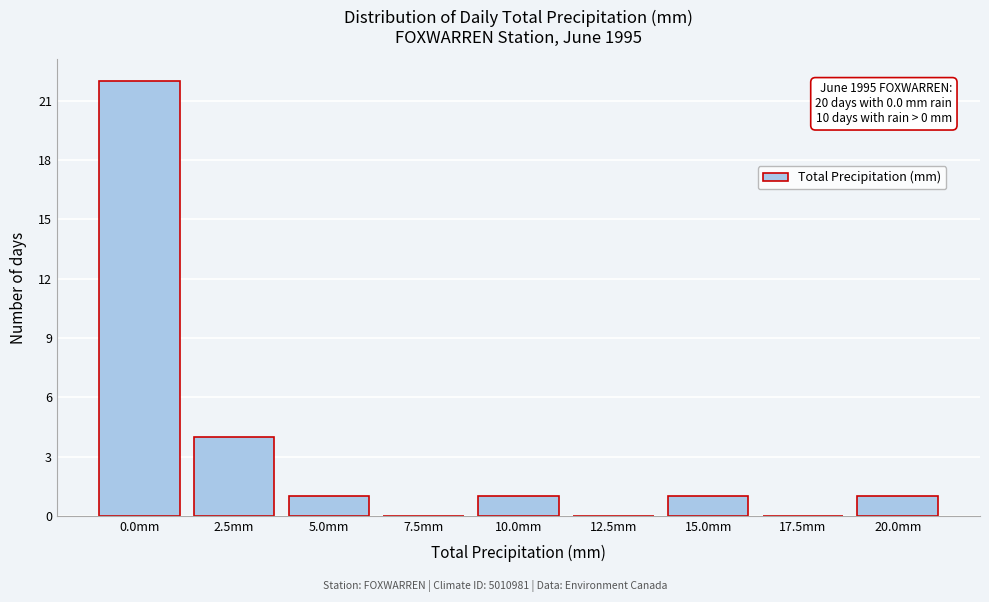

Reading left to right, what are all the values shown in this chart?

0.0mm=22	2.5mm=4	5.0mm=1	7.5mm=0	10.0mm=1	12.5mm=0	15.0mm=1	17.5mm=0	20.0mm=1